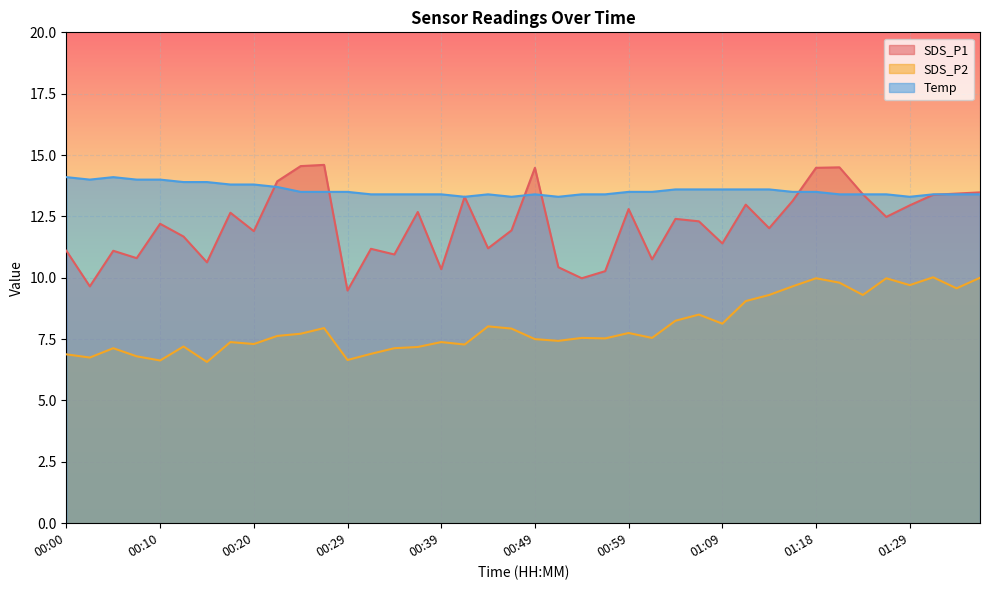

Reading right to left, list all the values displayed in this chart.

SDS_P1: 01:36=13.5	01:34=13.4	01:31=13.4	01:29=12.9	01:26=12.5	01:24=13.4	01:21=14.5	01:18=14.5	01:16=13.1	01:14=12.0	01:11=13.0	01:09=11.4	01:06=12.3	01:04=12.4	01:01=10.8	00:59=12.8	00:56=10.3	00:54=10.0	00:51=10.4	00:49=14.5	00:47=11.9	00:44=11.2	00:42=13.3	00:39=10.3	00:37=12.7	00:34=10.9	00:32=11.2	00:29=9.5	00:27=14.6	00:25=14.6	00:22=13.9	00:20=11.9	00:17=12.7	00:15=10.6	00:12=11.7	00:10=12.2	00:07=10.8	00:05=11.1	00:03=9.7	00:00=11.1
SDS_P2: 01:36=10.0	01:34=9.6	01:31=10.0	01:29=9.7	01:26=10.0	01:24=9.3	01:21=9.8	01:18=10.0	01:16=9.7	01:14=9.3	01:11=9.1	01:09=8.1	01:06=8.5	01:04=8.2	01:01=7.5	00:59=7.8	00:56=7.5	00:54=7.5	00:51=7.4	00:49=7.5	00:47=7.9	00:44=8.0	00:42=7.3	00:39=7.4	00:37=7.2	00:34=7.1	00:32=6.9	00:29=6.7	00:27=8.0	00:25=7.7	00:22=7.6	00:20=7.3	00:17=7.4	00:15=6.6	00:12=7.2	00:10=6.6	00:07=6.8	00:05=7.1	00:03=6.8	00:00=6.9
Temp: 01:36=13.4	01:34=13.4	01:31=13.4	01:29=13.3	01:26=13.4	01:24=13.4	01:21=13.4	01:18=13.5	01:16=13.5	01:14=13.6	01:11=13.6	01:09=13.6	01:06=13.6	01:04=13.6	01:01=13.5	00:59=13.5	00:56=13.4	00:54=13.4	00:51=13.3	00:49=13.4	00:47=13.3	00:44=13.4	00:42=13.3	00:39=13.4	00:37=13.4	00:34=13.4	00:32=13.4	00:29=13.5	00:27=13.5	00:25=13.5	00:22=13.7	00:20=13.8	00:17=13.8	00:15=13.9	00:12=13.9	00:10=14.0	00:07=14.0	00:05=14.1	00:03=14.0	00:00=14.1